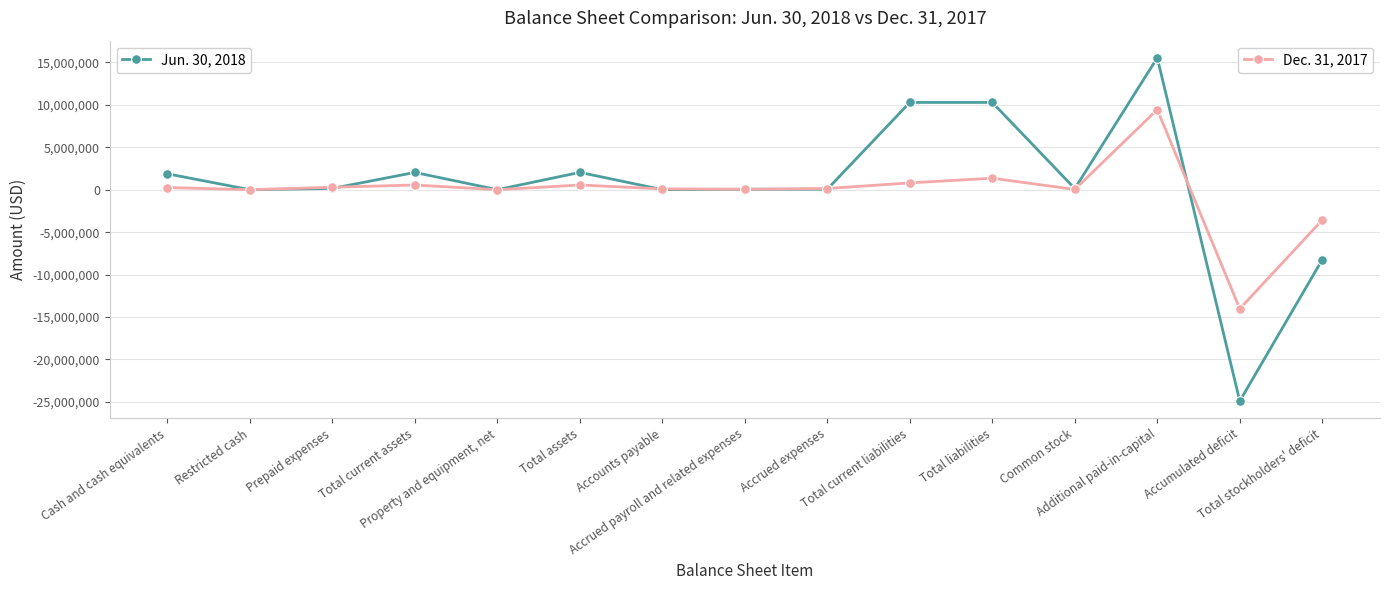

What is the maximum value shown in the chart?

15545772